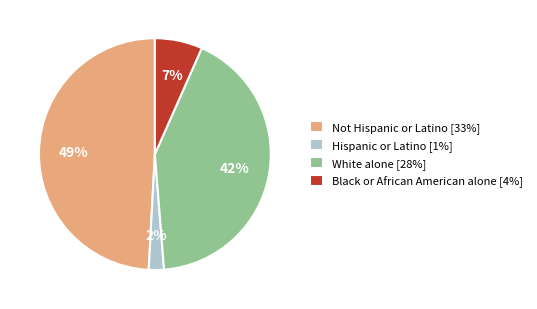

What is the smallest slice in the pie chart?

Hispanic or Latino [1%]